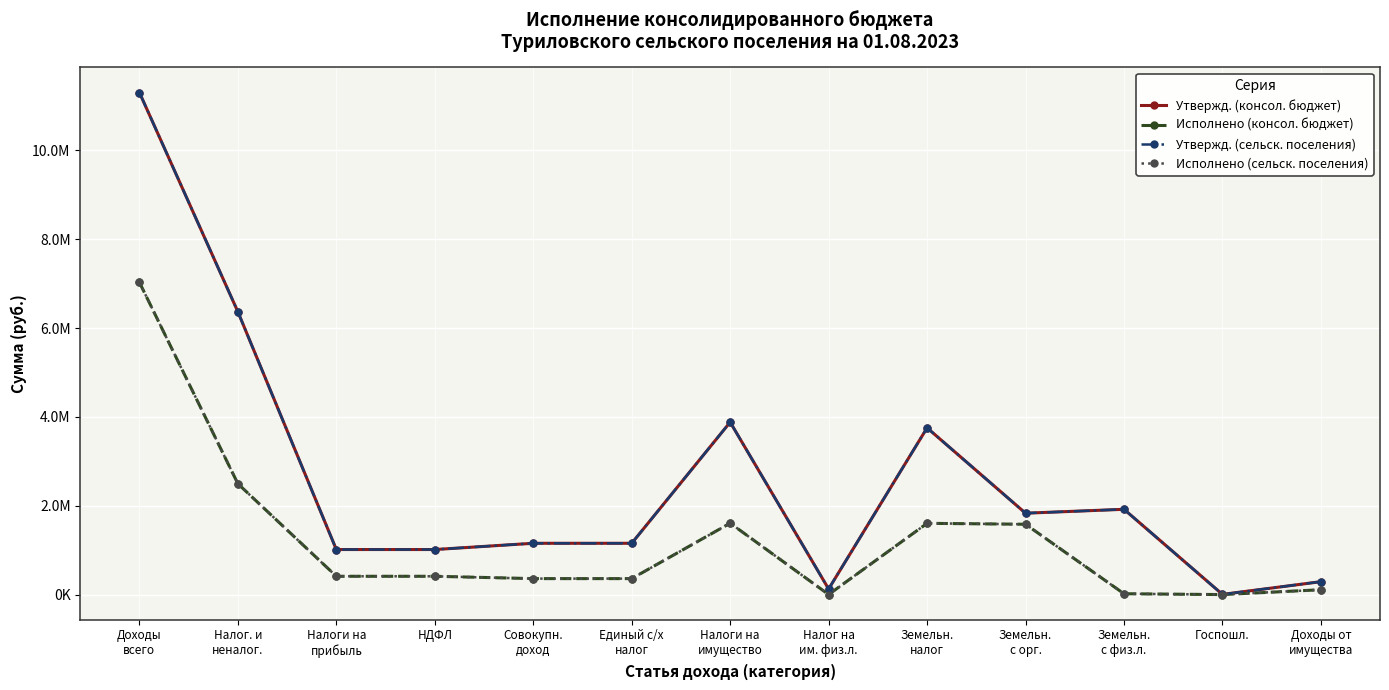

Is this an area chart (filled region under the line)?

No